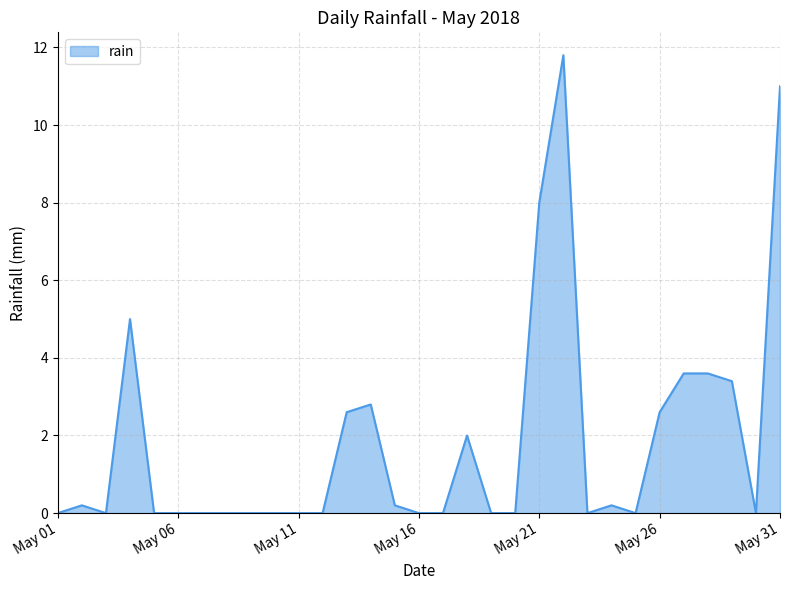

How many lines are shown in the chart?

1